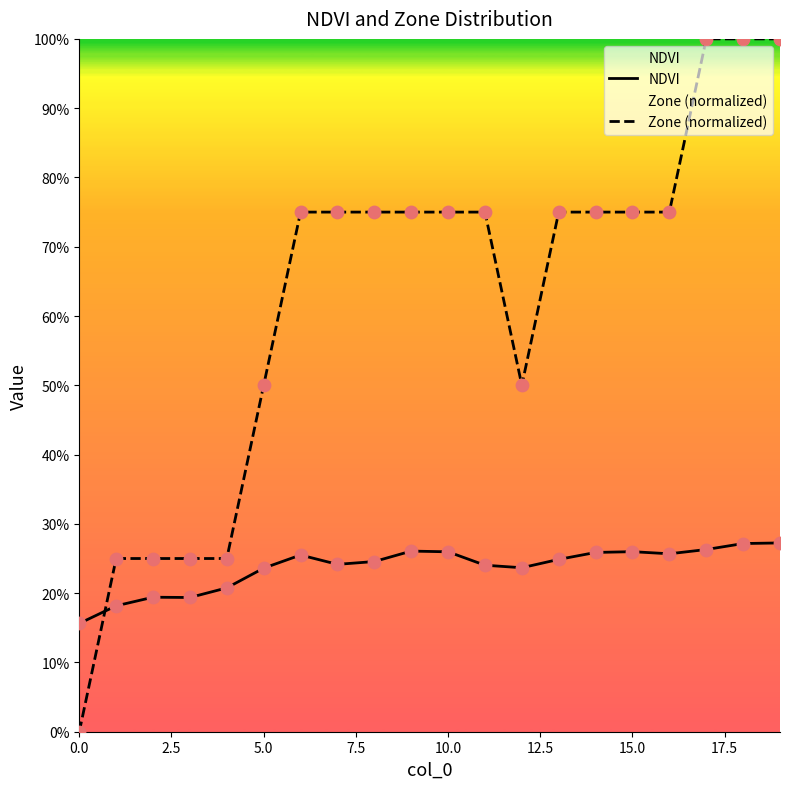

At which category is the sum across all series the highest?

19